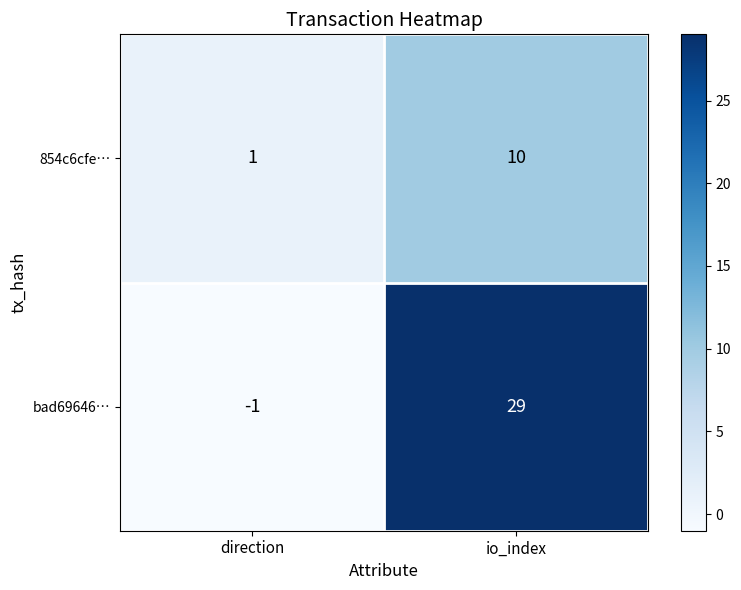

At how many categories does at least one series exceed 21?

1